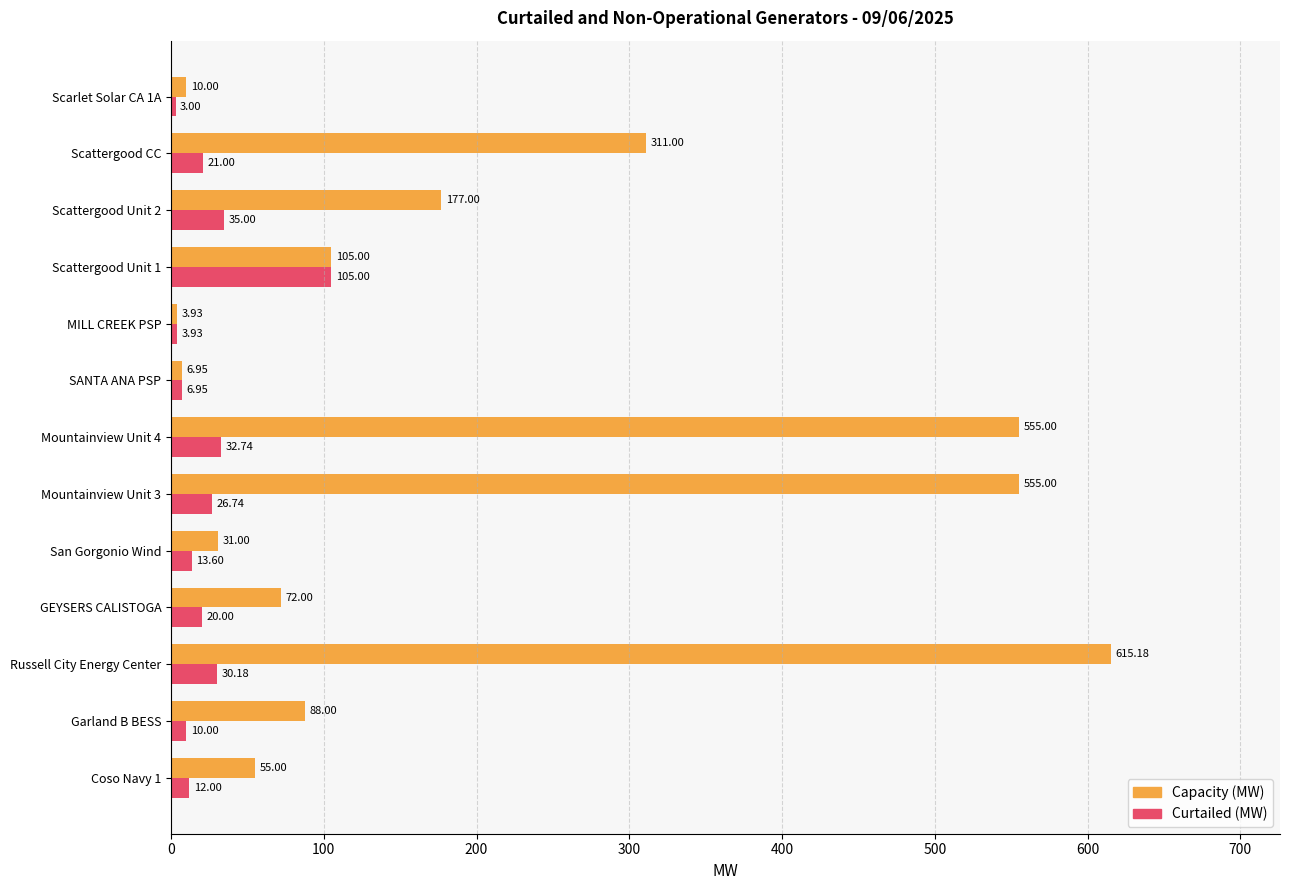

At how many categories does at least one series exceed 309?

4